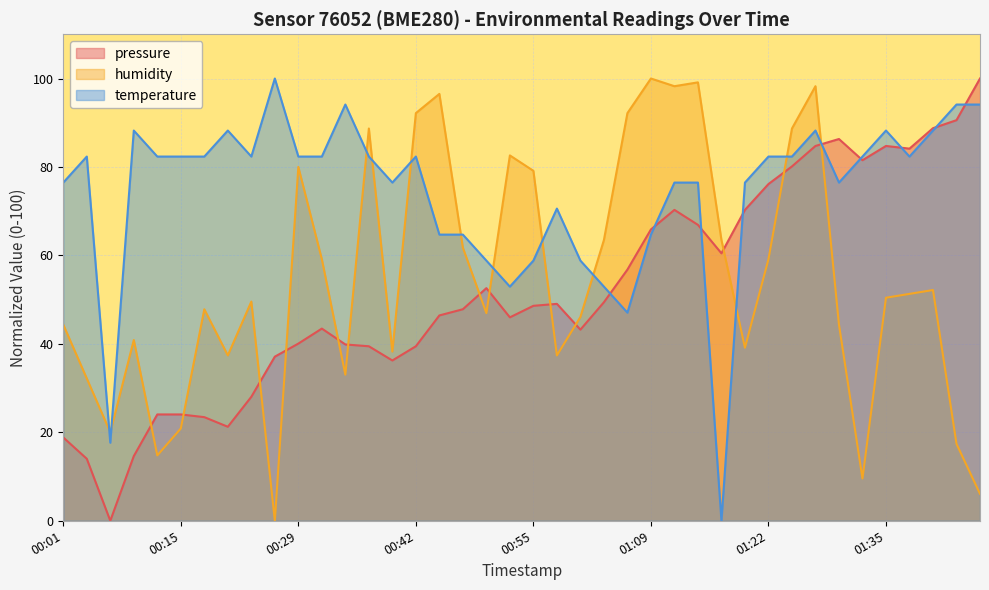

At how many categories does at least one series exceed 92?

11